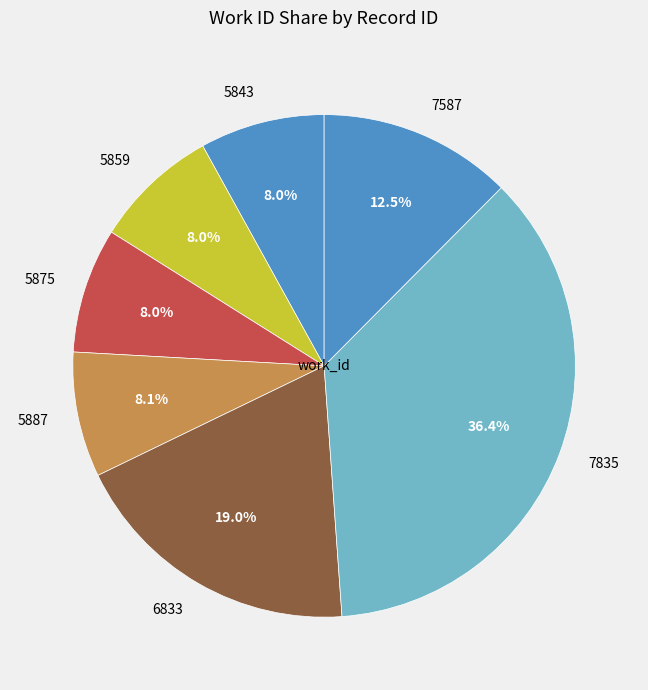

Which category has the biggest portion of the pie?

7835